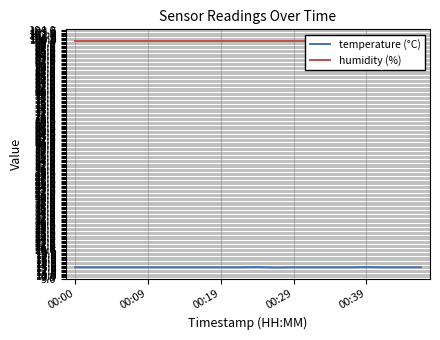

Where is the first local maximum for temperature (°C)?

10